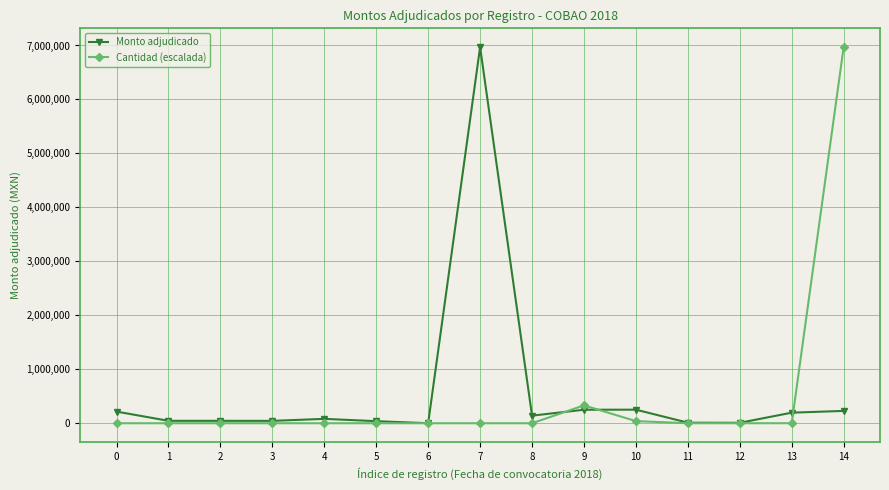

What is the average value of the Monto adjudicado series?

568351.2